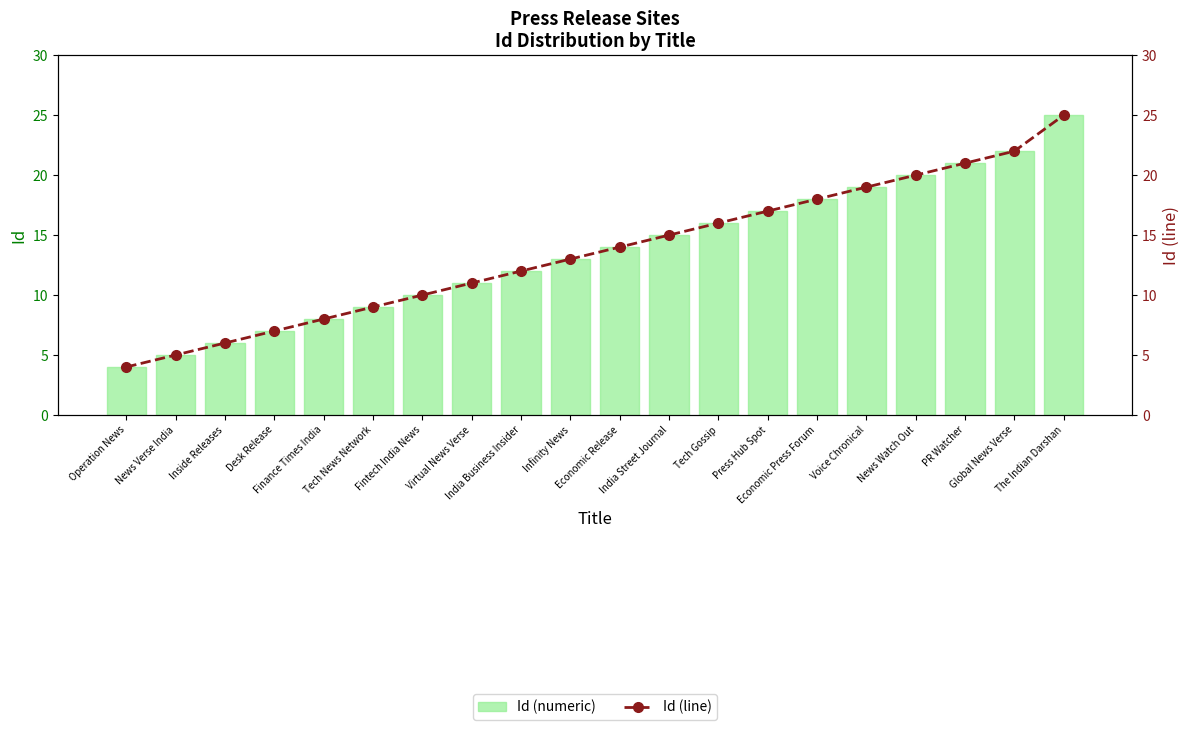

What is the total value across all series at Fintech India News?

20